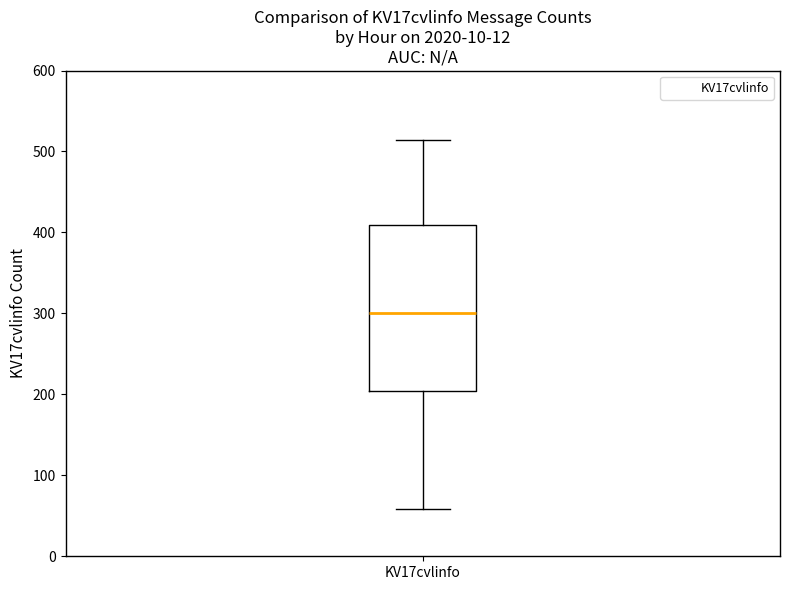

Where does the lower whisker of the box for KV17cvlinfo end on the y-axis? The values are not printed on the chart, so give them approximately, as read against the axis.

60